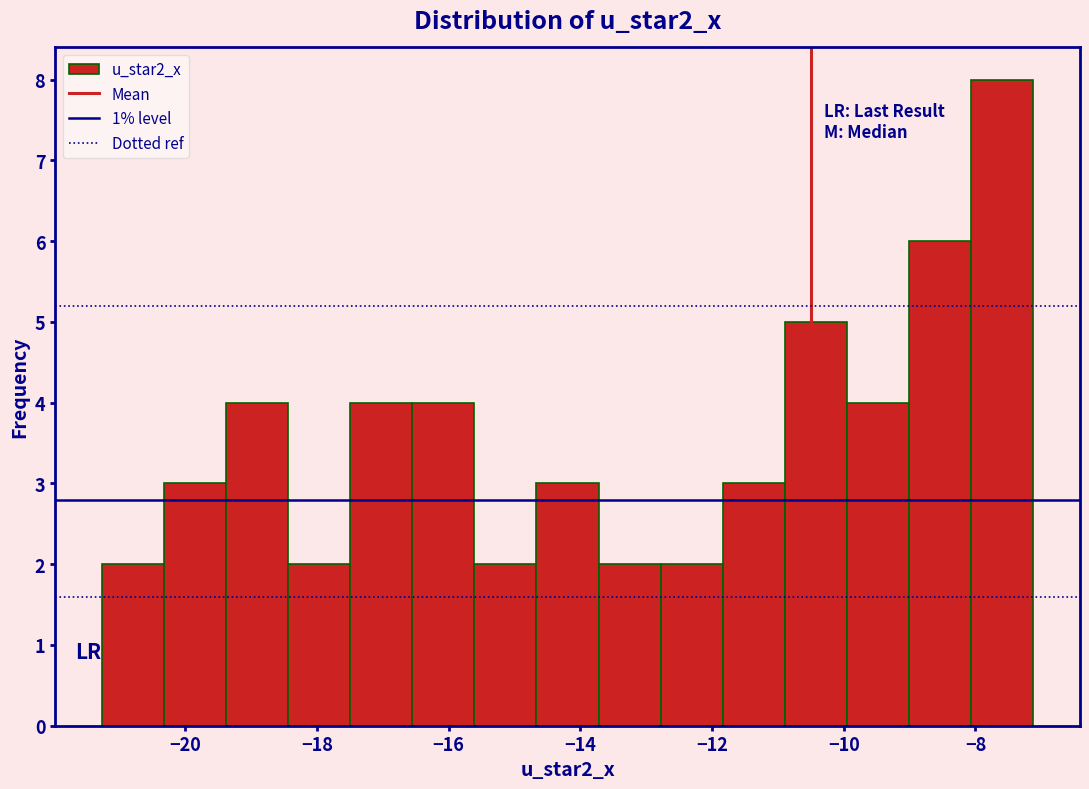

Over which range of the x-axis is the bar tallest?

-8.0 to -7.2